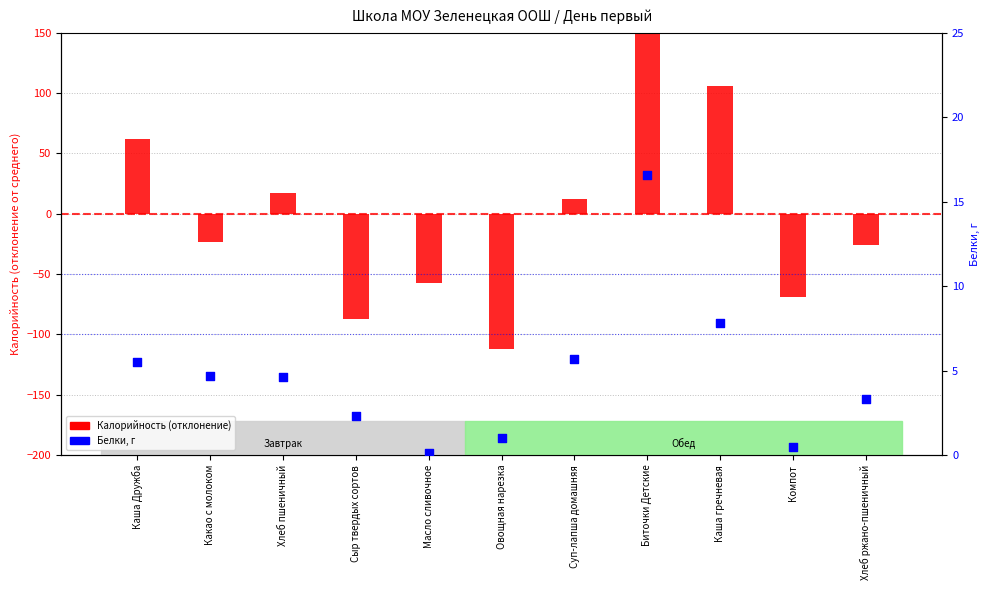

Which series has the largest Y range (max minus min)?

Калорийность (отклонение)